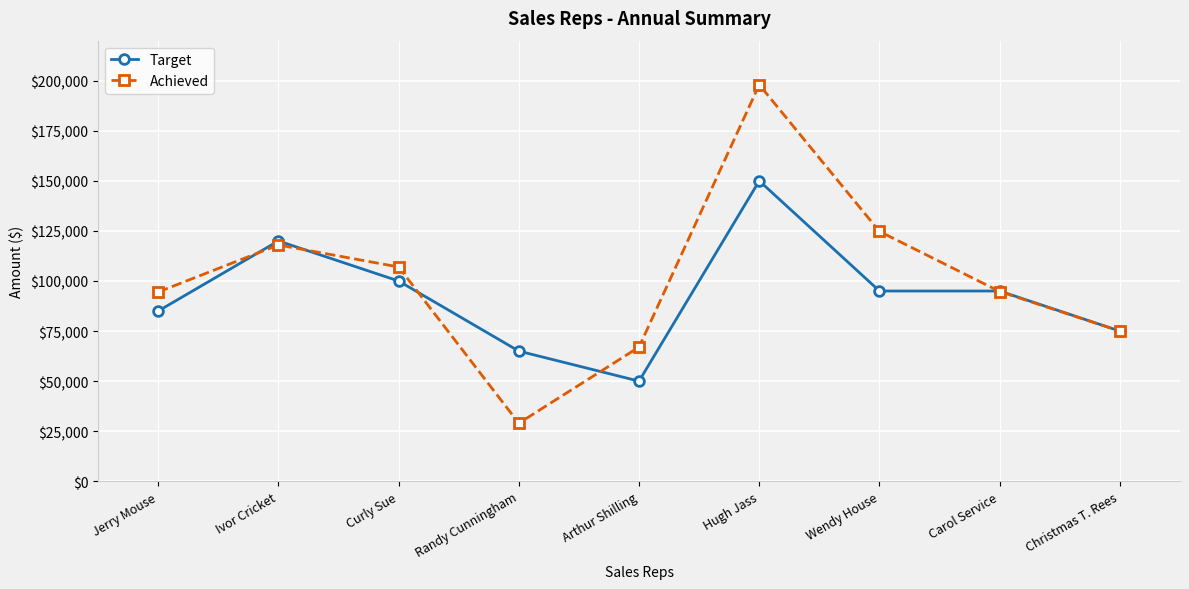

What is the label of the 1st point from the left?

Jerry Mouse